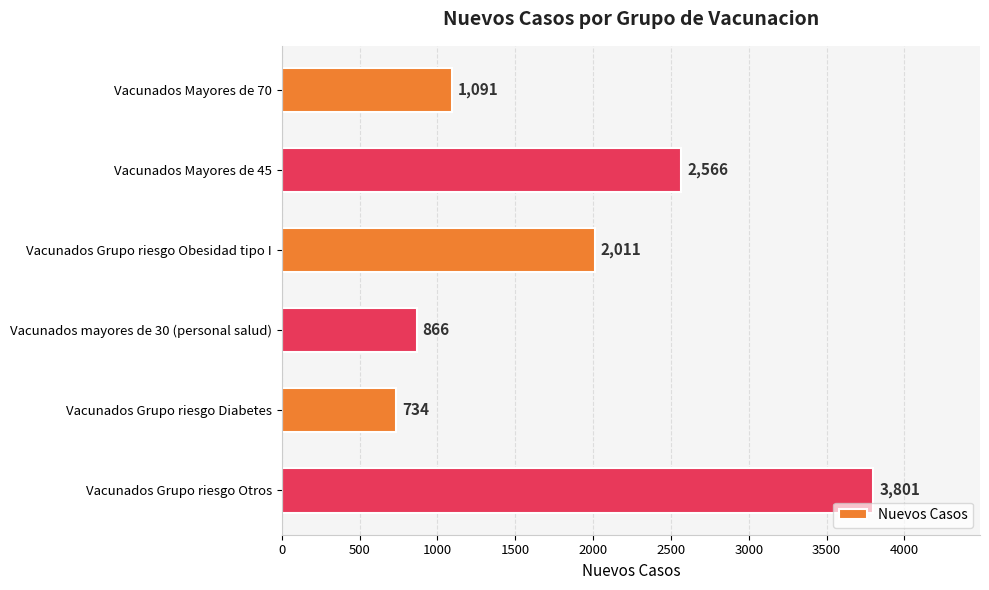

The chart shows a value of 3801 at Vacunados Grupo riesgo Otros. True or false?

True